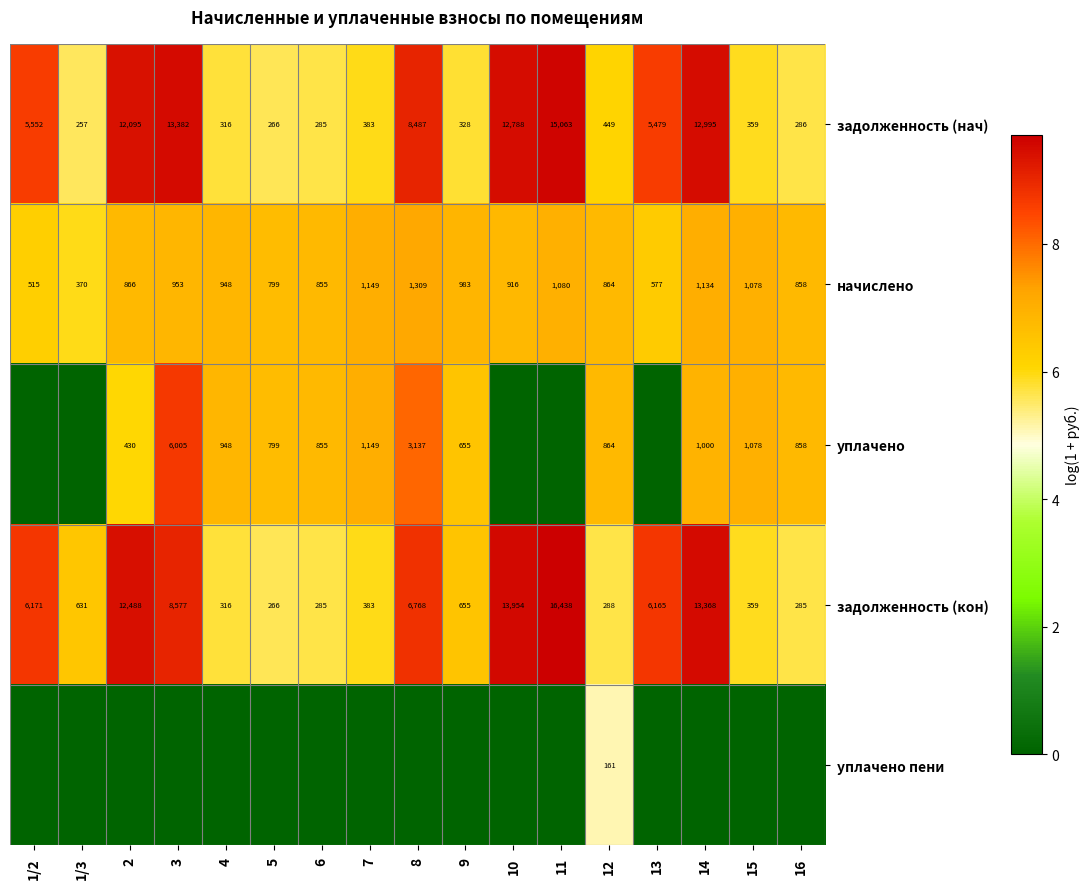

Count the number of categories in the chart.

17